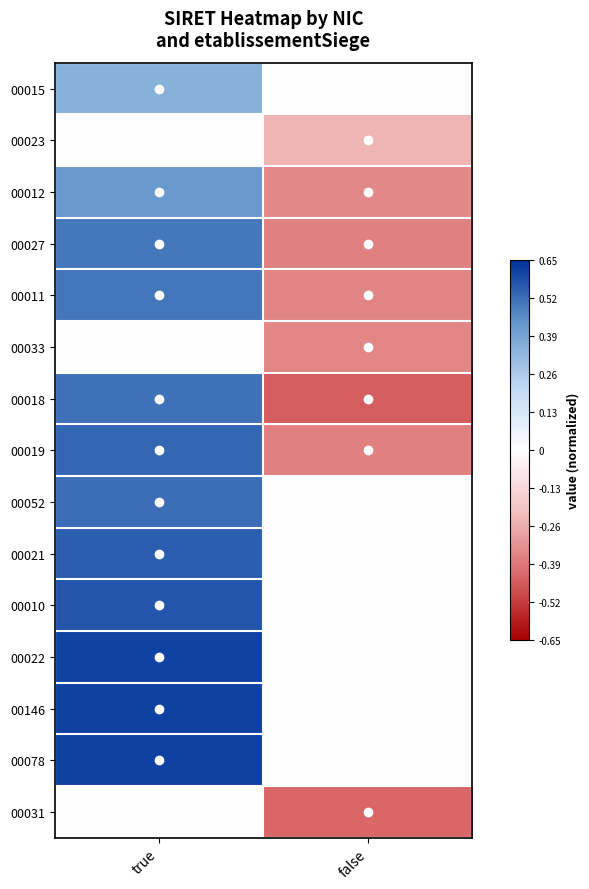

Which series changed the most between true and false?

00018